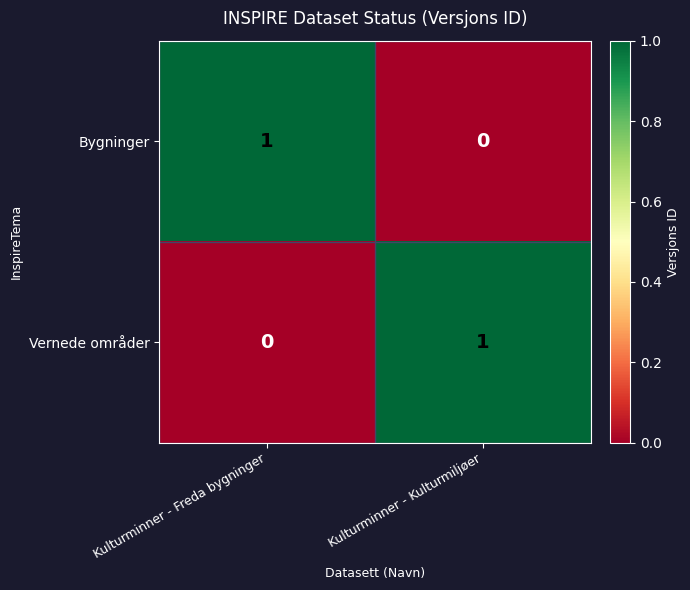

Which category has the lowest value in the Bygninger series?

Kulturminner - Kulturmiljøer